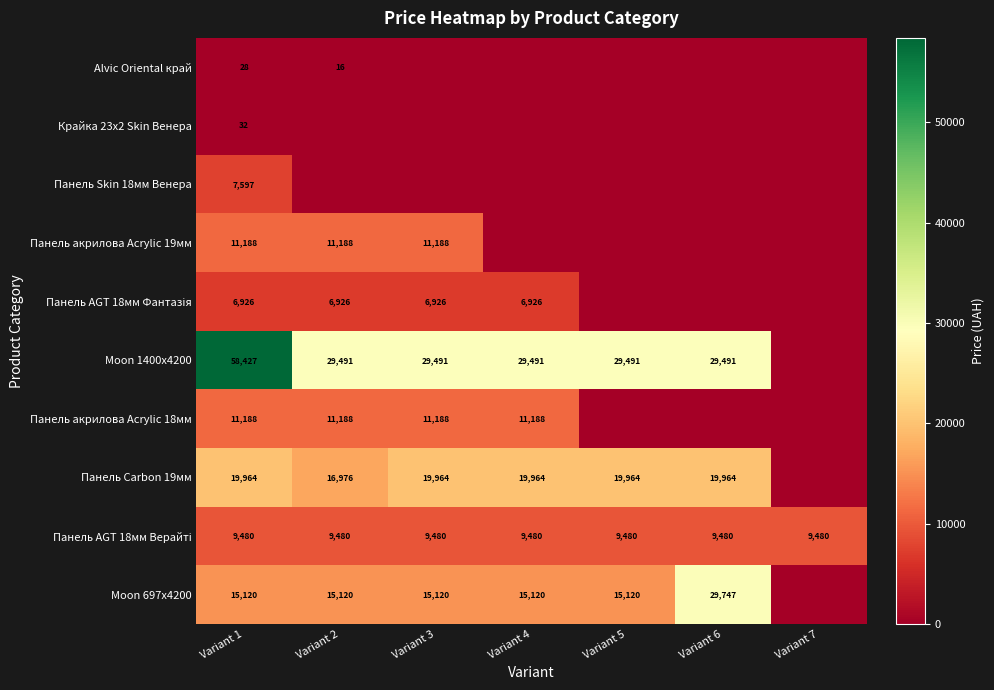

The Панель акрилова Acrylic 19мм series shows 11188 at Variant 3. True or false?

True